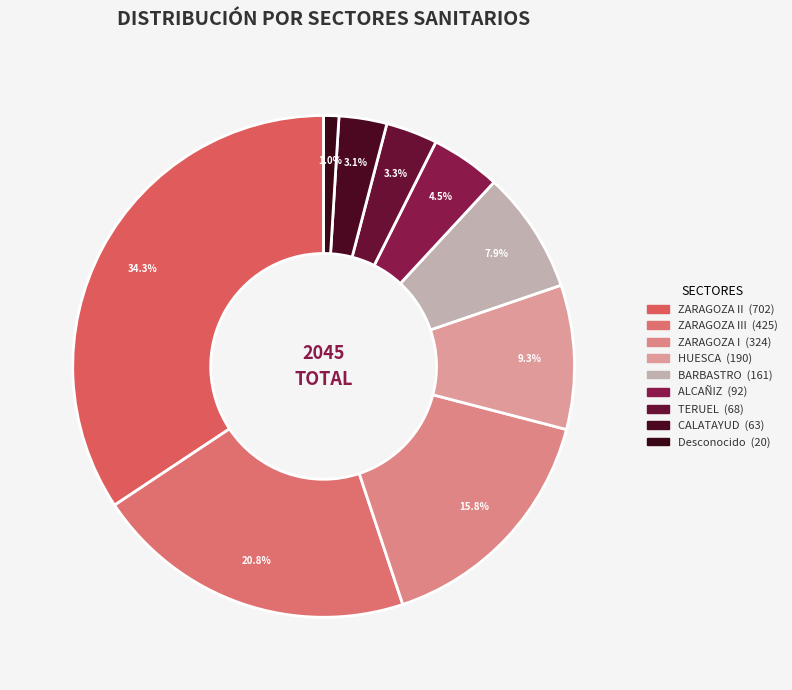

Is there a majority slice in this chart?

No